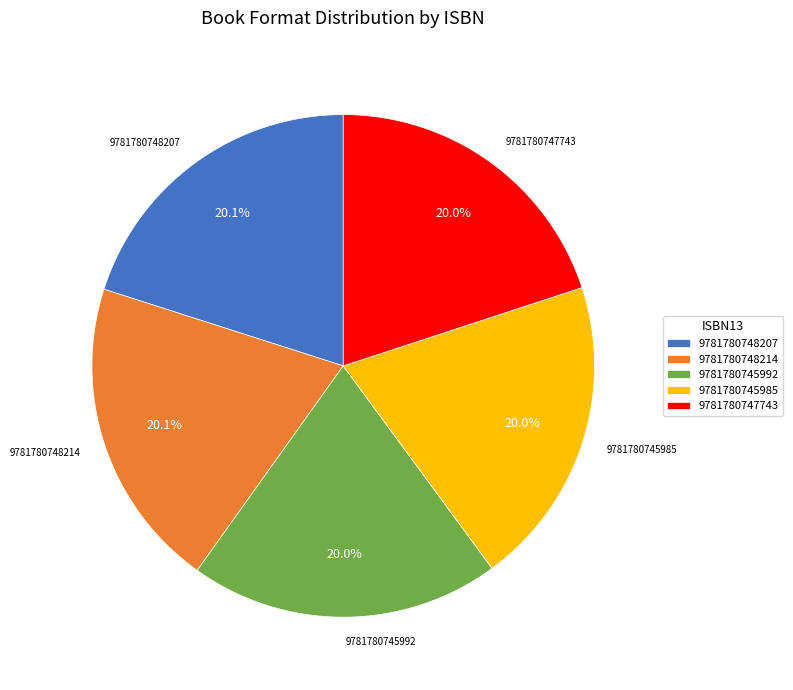

Combined, what portion of the pie is 9781780748214 and 9781780748207?

40.1%